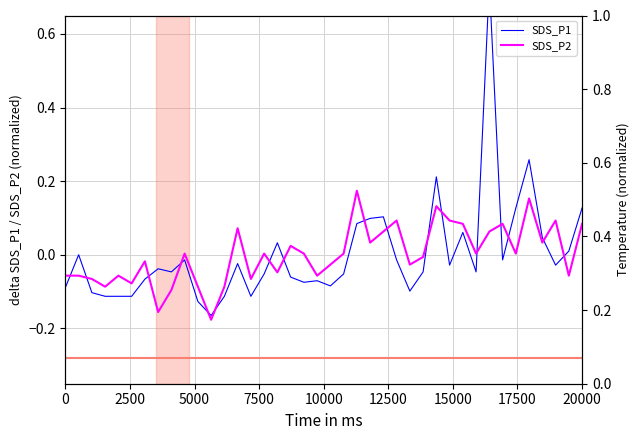

How many positive values does the SDS_P1 series have?

13